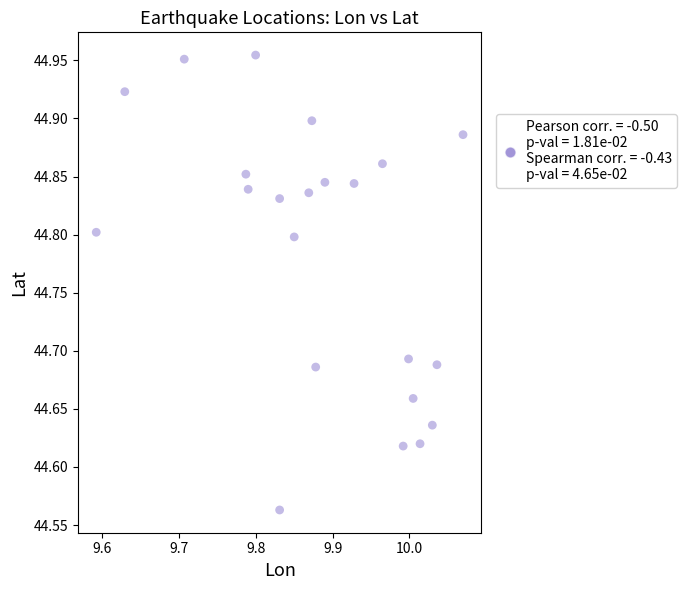

What is the range of Y values (max minus min)?

0.4